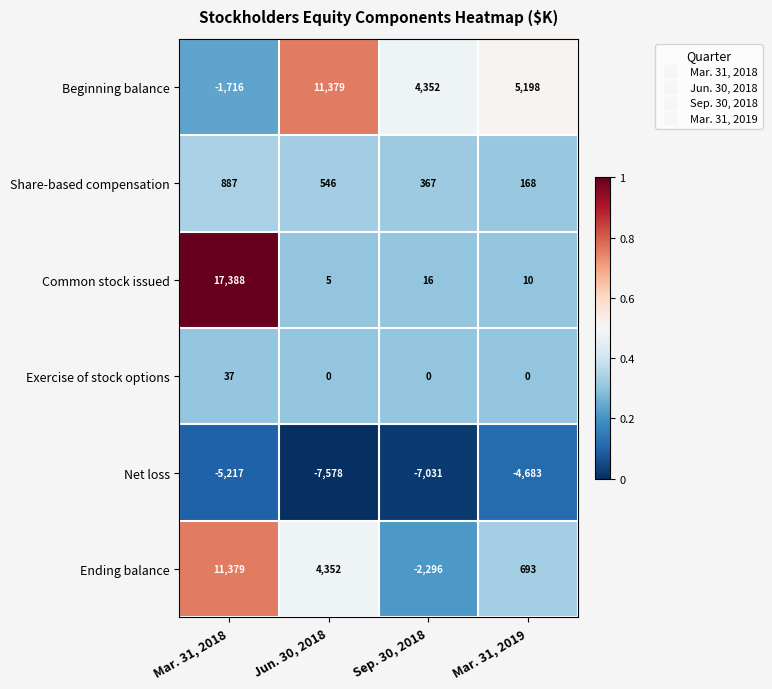

What is the difference between the Net loss values at Sep. 30, 2018 and Jun. 30, 2018?

547